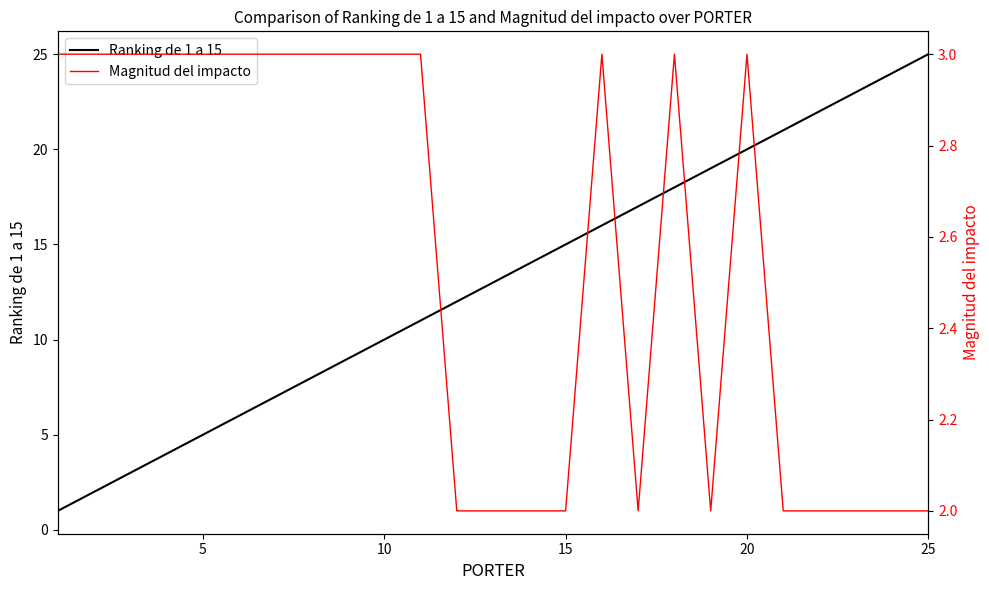

Is it true that Ranking de 1 a 15 equals 15 at 15?

True